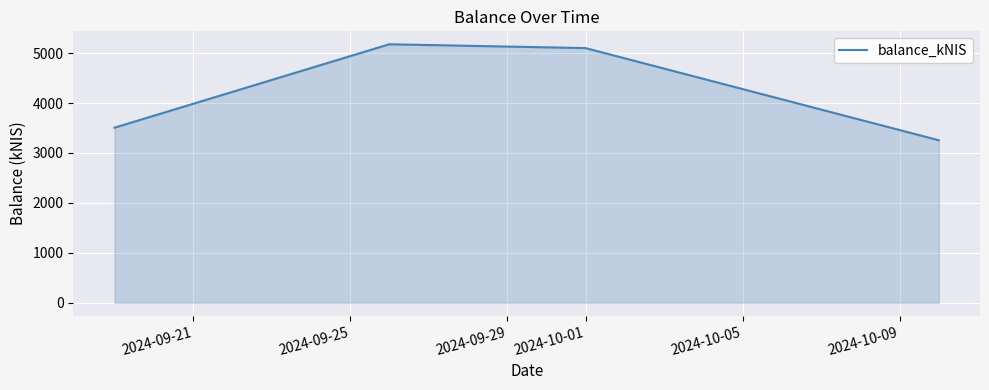

What is the minimum value shown in the chart?

3254.7